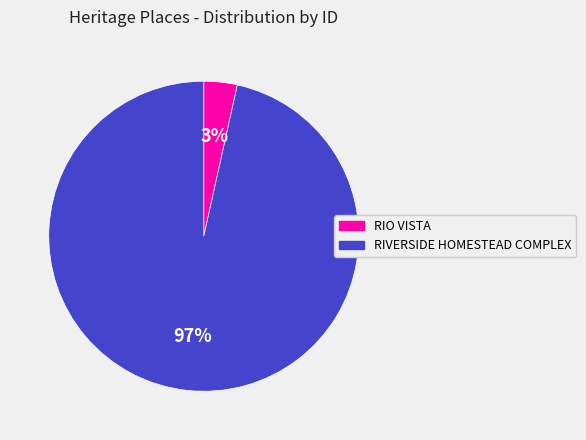

How many segments does this pie chart have?

2